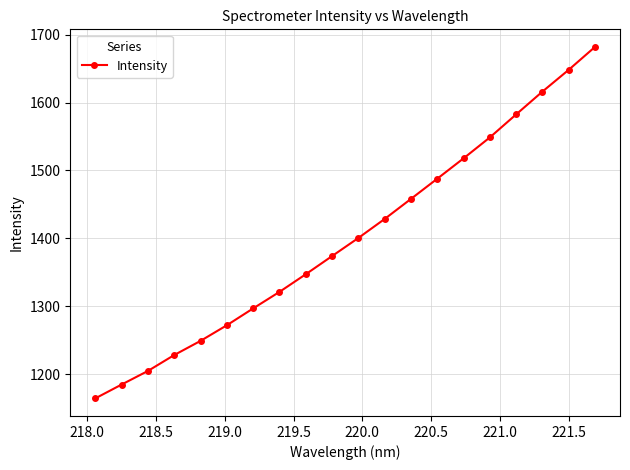

What is the minimum value shown in the chart?

1164.7